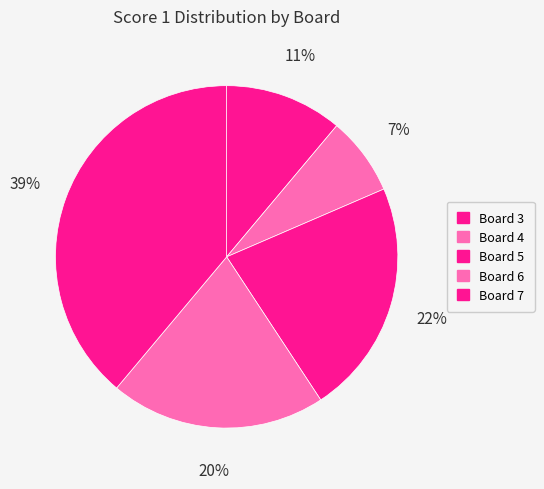

How many segments does this pie chart have?

5